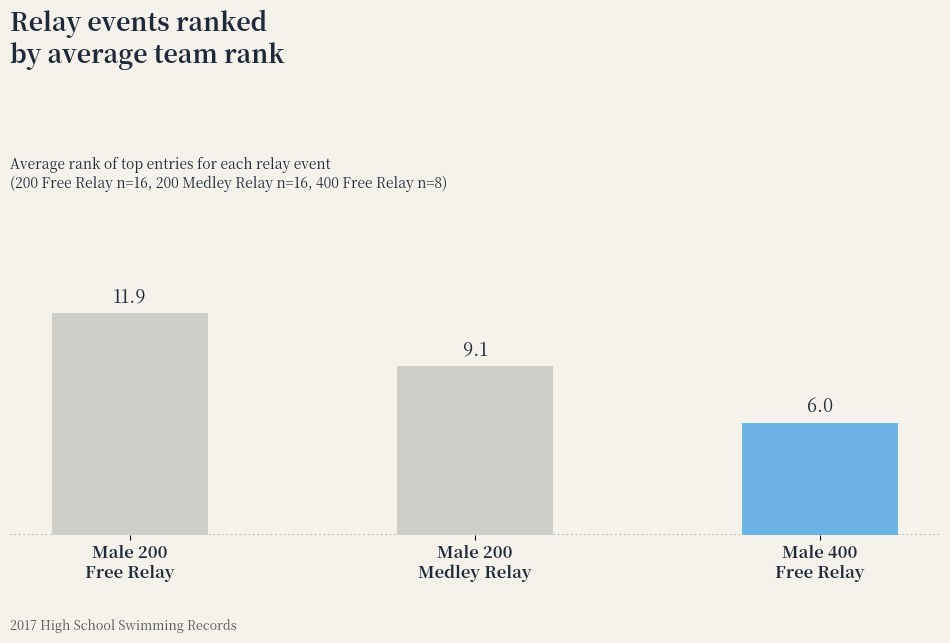

Where does the data first go above 9?

Male 200
Free Relay